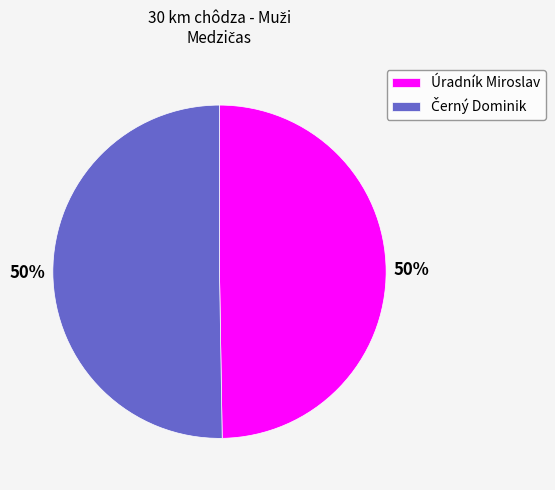

To the nearest percent, what is the average slice percentage?

50%